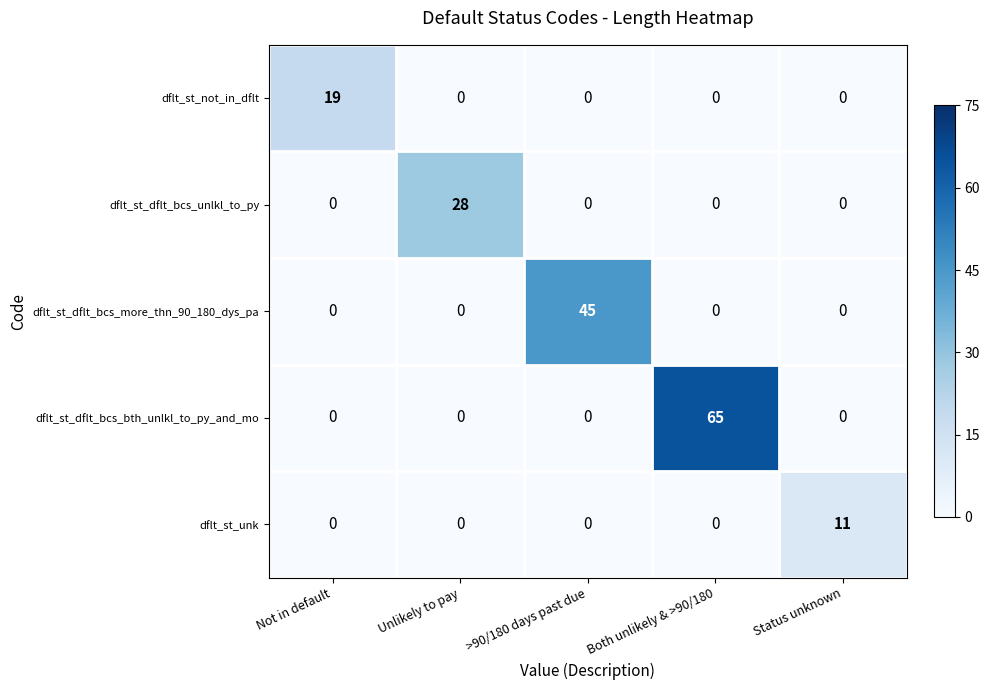

At how many categories does at least one series exceed 21?

3